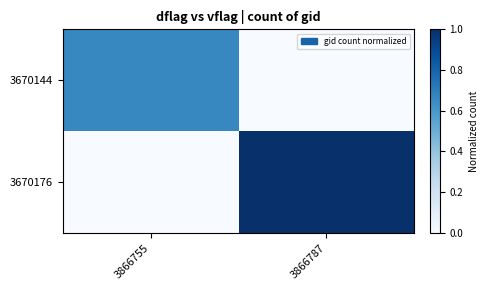

Reading left to right, what are all the values shown in this chart?

3670144: 3866755=0.7	3866787=0.0
3670176: 3866755=0.0	3866787=1.0